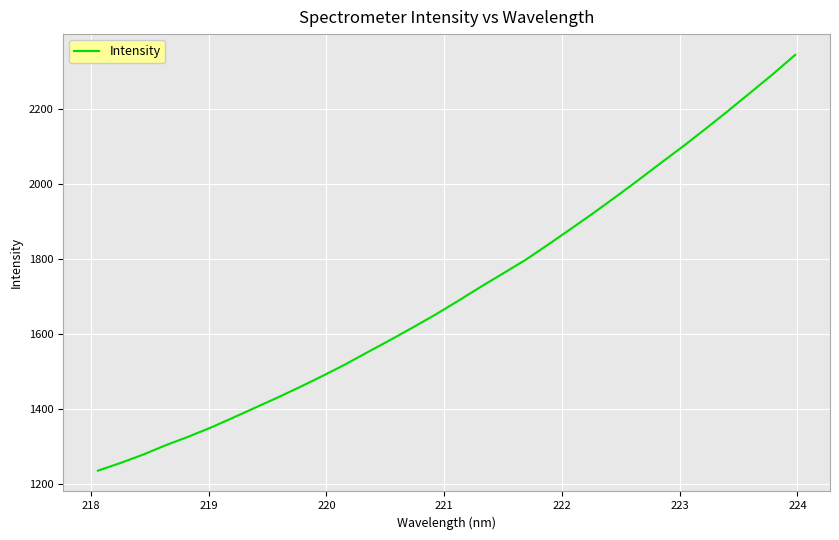

True or false: there are more than 2 points higher than both neighbors.

False